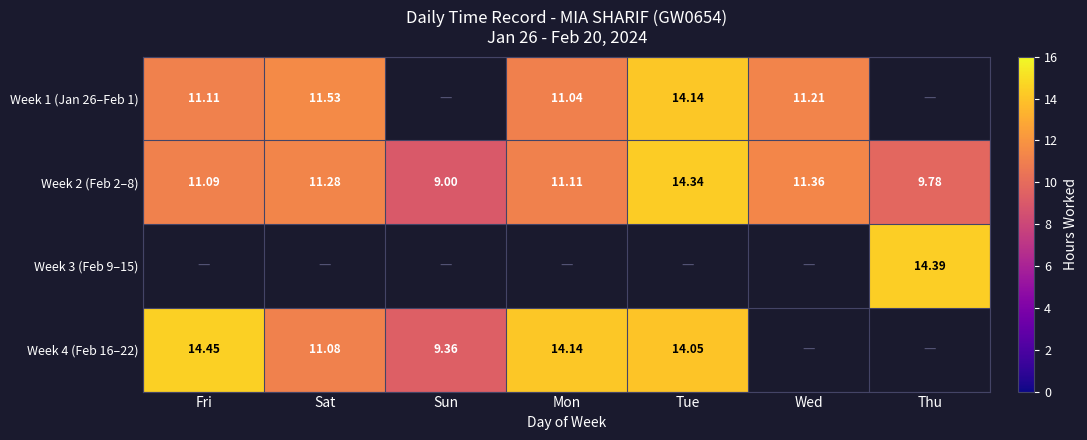

Is the value of Week 1 (Jan 26–Feb 1) at Fri greater than the value of Week 2 (Feb 2–8) at Fri?

Yes